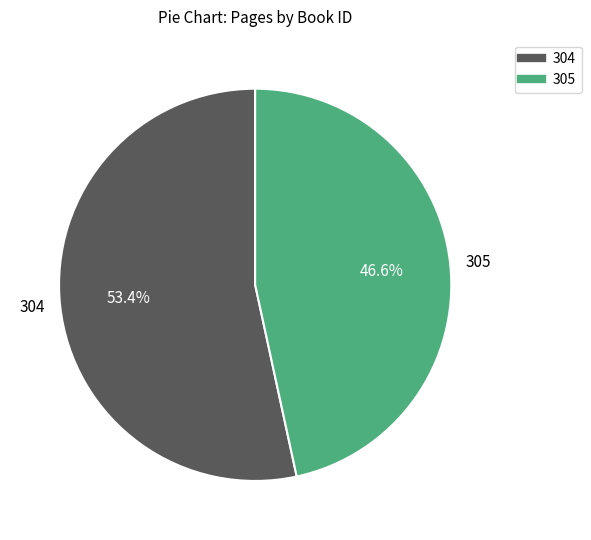

Is it true that 305 is 40% of the pie?

False